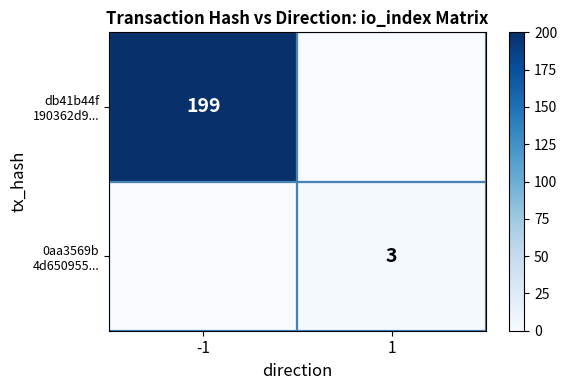

Which category has the highest value in the 0aa3569b 4d650955... series?

1